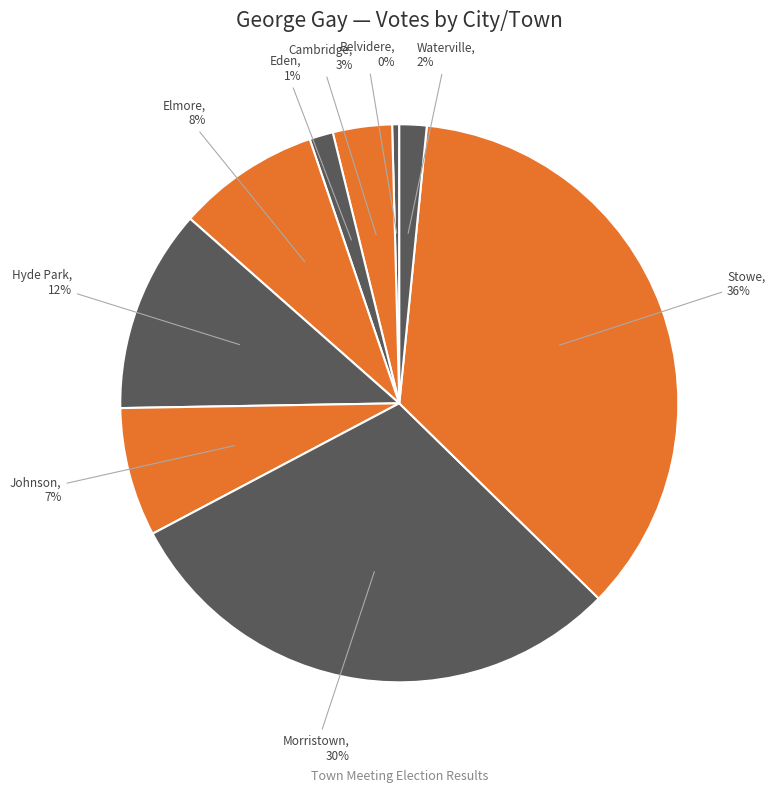

The Hyde Park slice represents 12% of the pie. True or false?

True